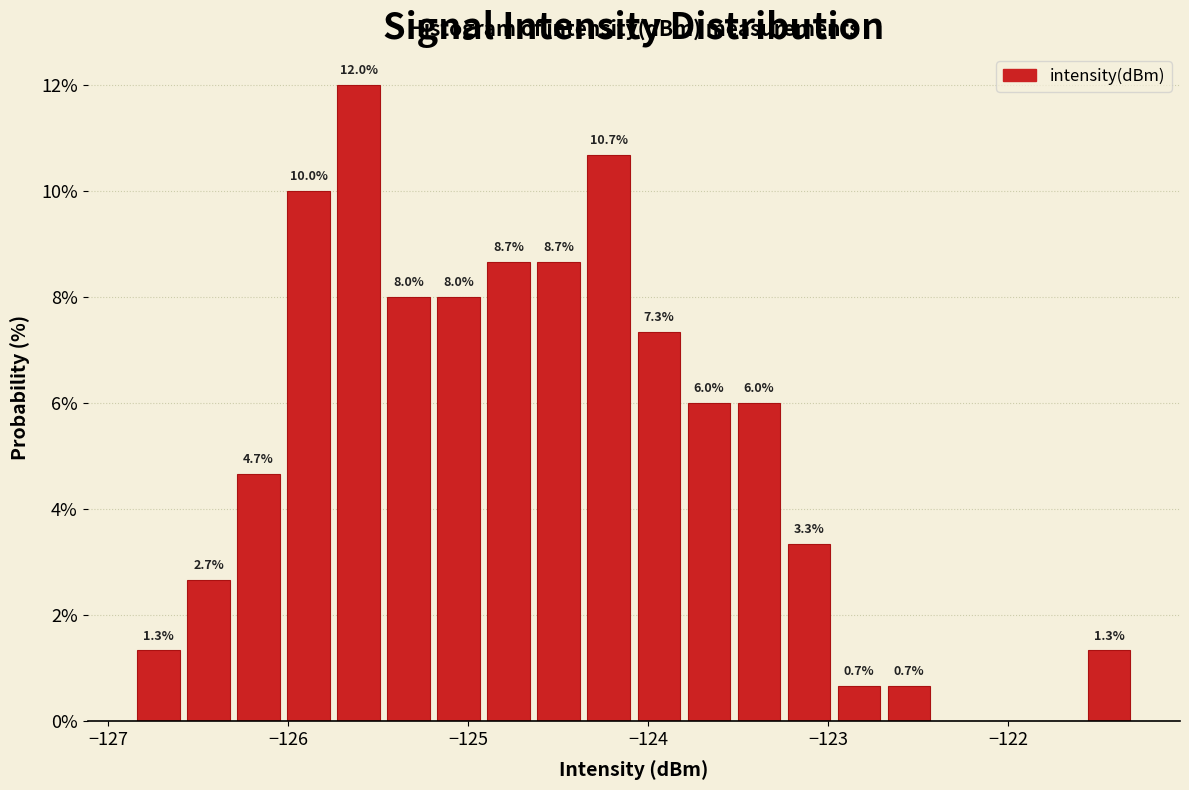

Around what value on the x-axis is the tallest bar? Give the approximate position of its centre, as read against the axis.

-125.6